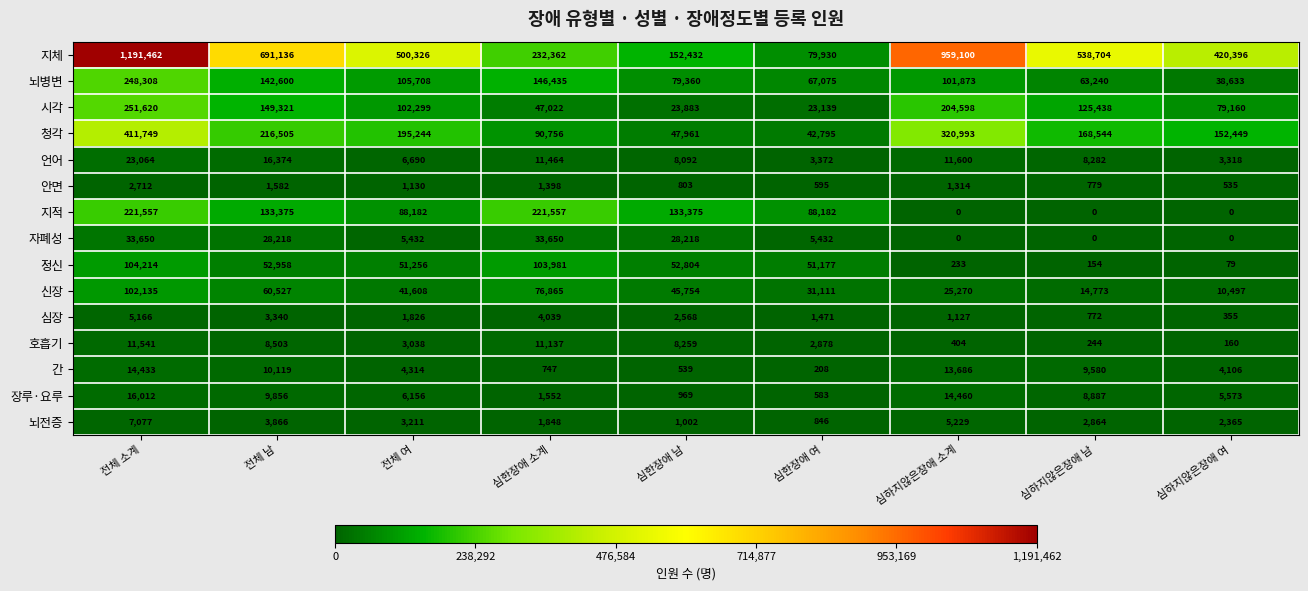

What is the difference between the 뇌병변 values at 심한장애 소계 and 전체 남?

3835